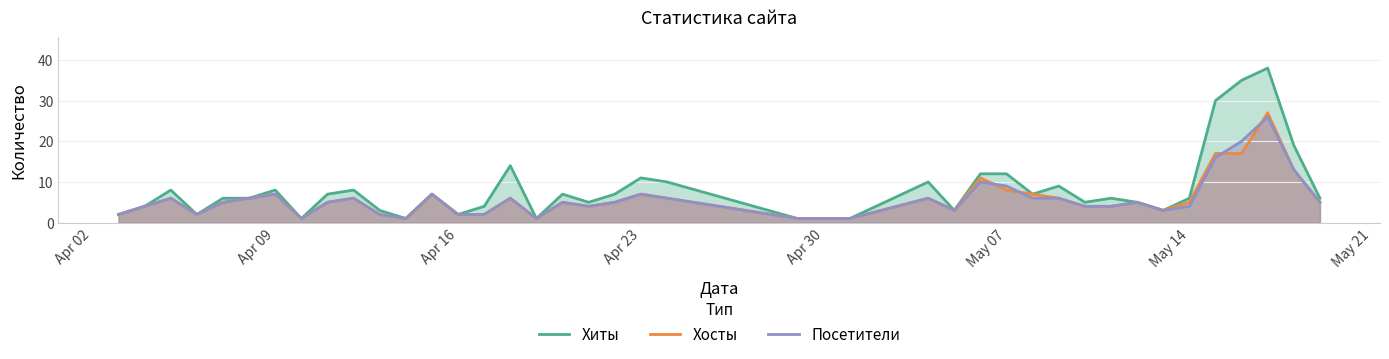

Which series has the largest total across all categories?

Хиты